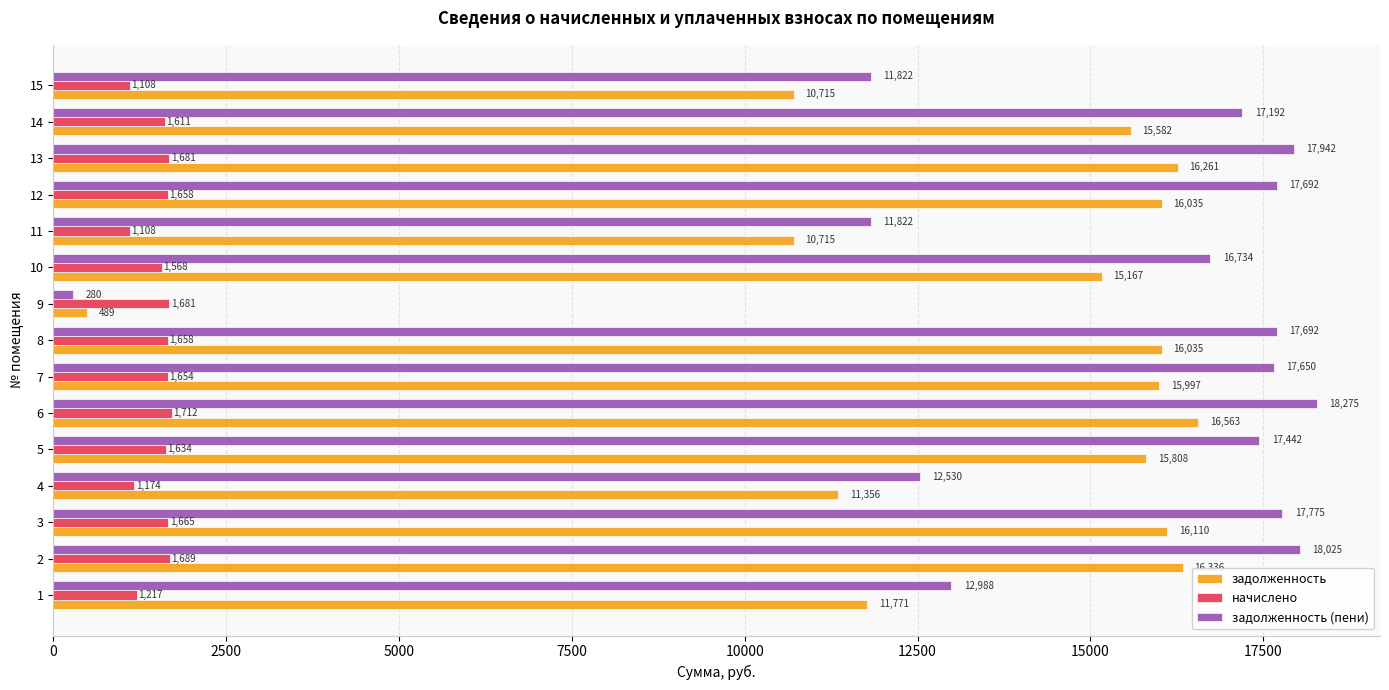

Rank the series by their maximum value, from highest to lowest.

задолженность (пени), задолженность, начислено